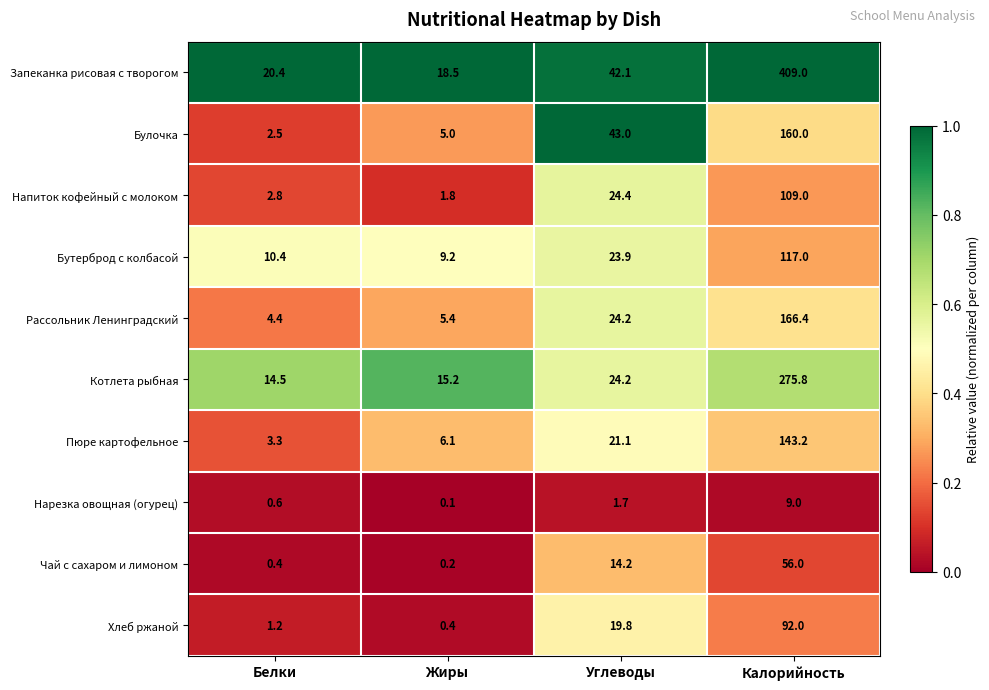

What is the difference between the Котлета рыбная values at Калорийность and Белки?

261.3